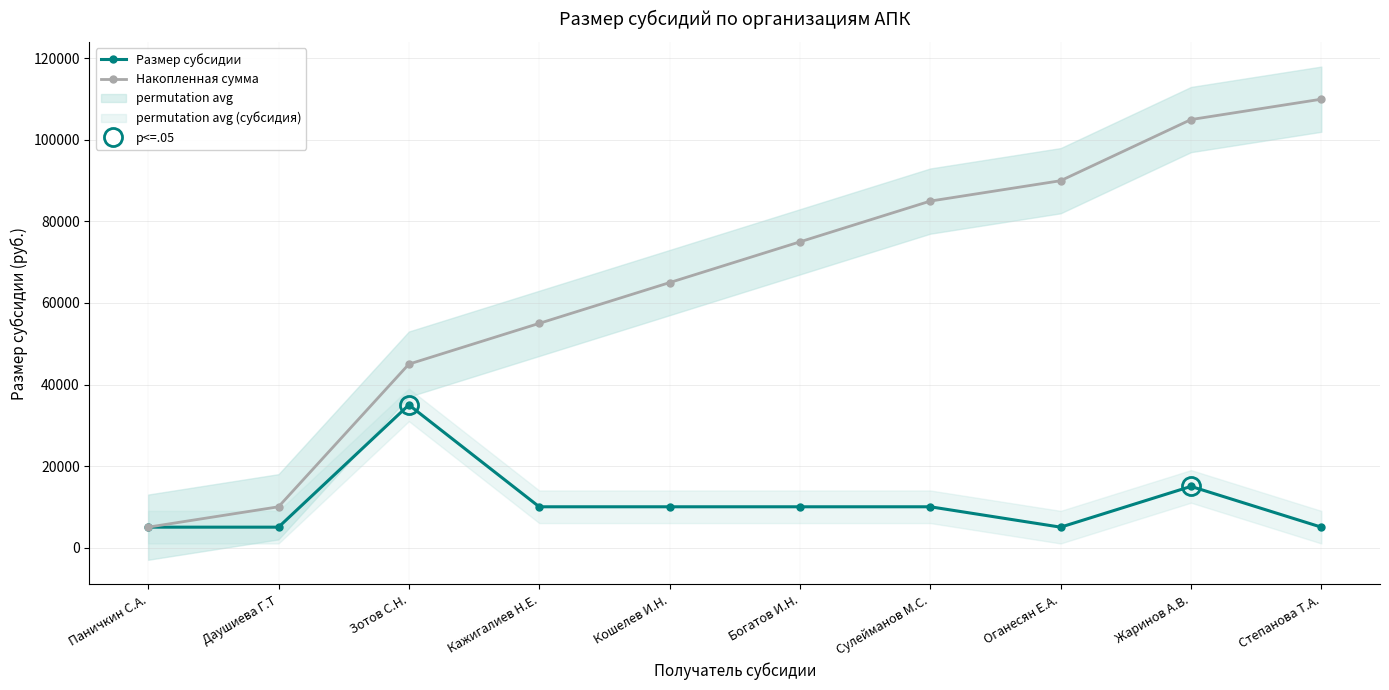

The value of Накопленная сумма at Кошелев И.Н. is 34418. True or false?

False